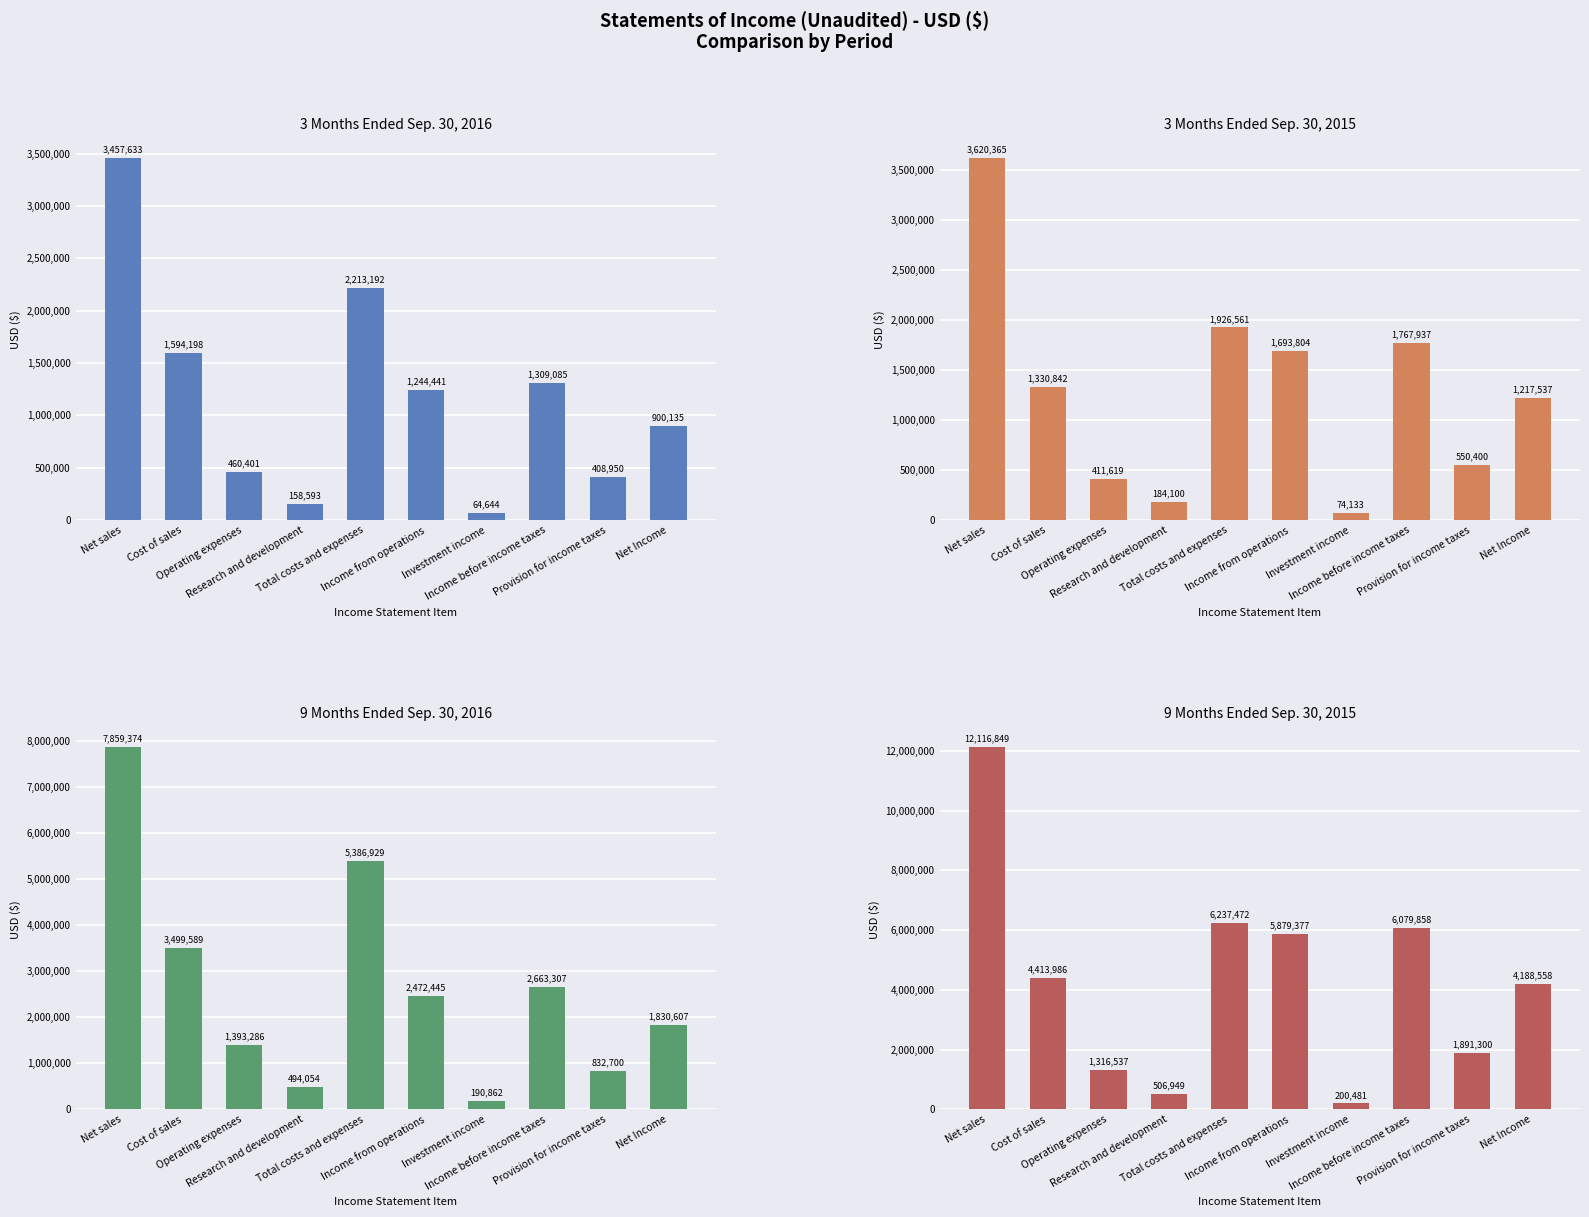

What is the difference between the maximum and second lowest values in the 3 Months Ended Sep. 30, 2015 series?

3436265